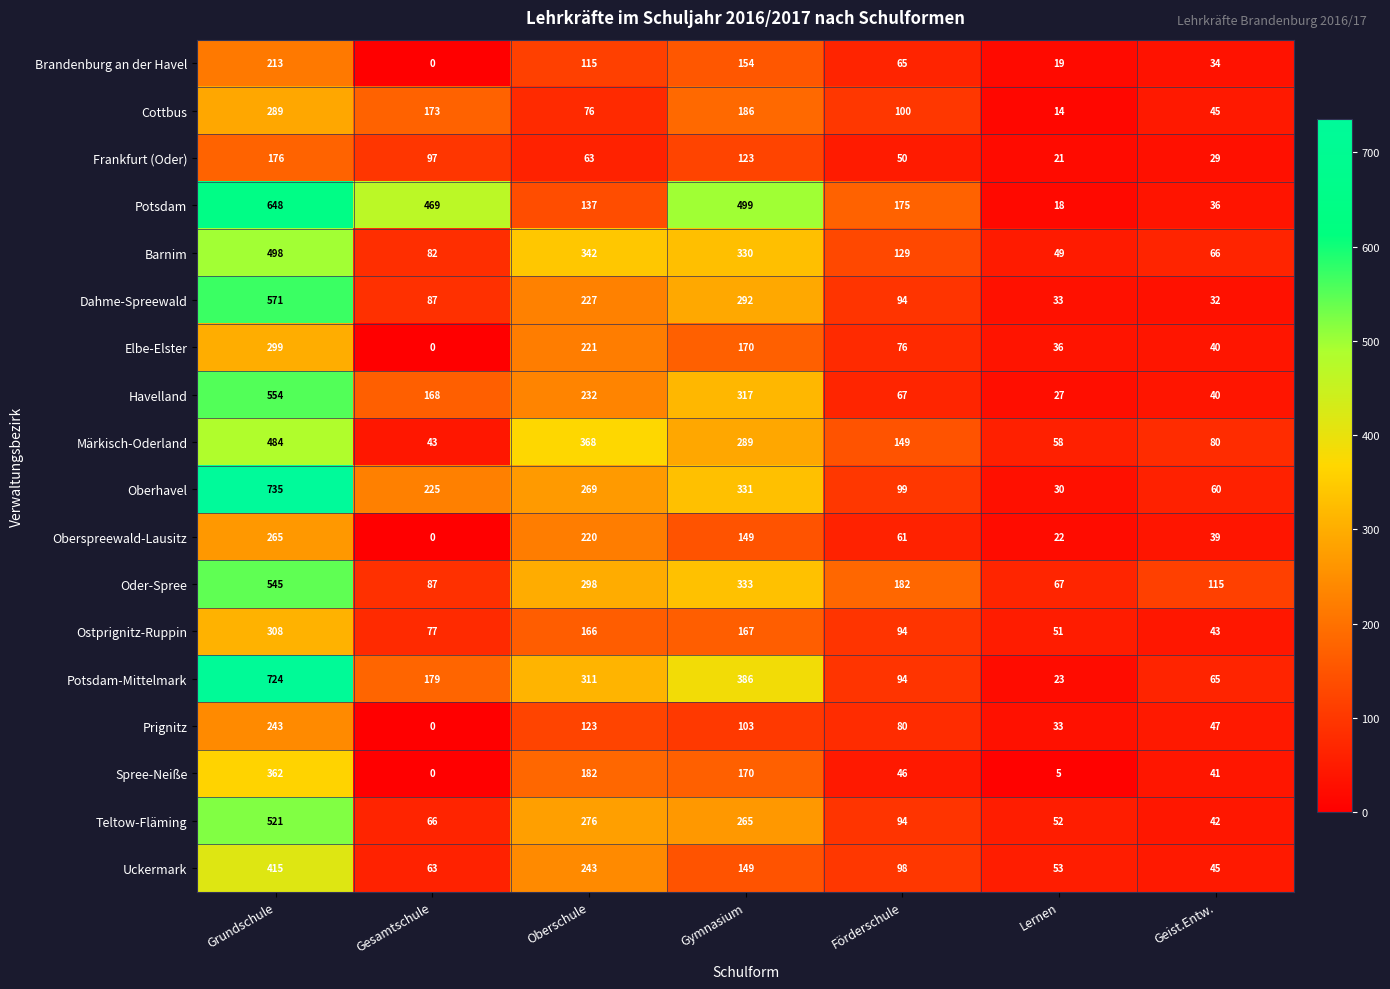

Which series has the largest range (max minus min)?

Oberhavel